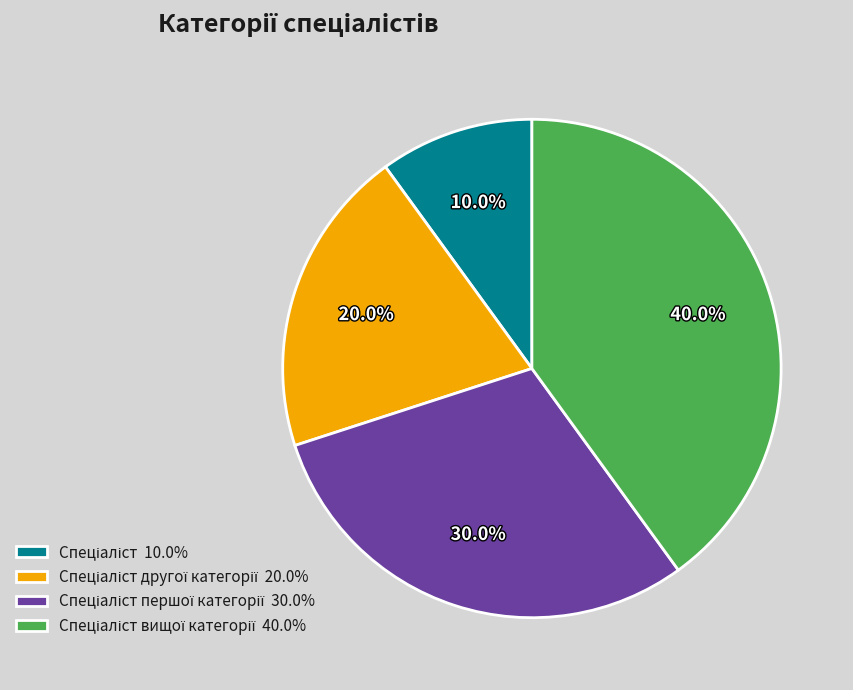

Does any single category account for the majority?

No